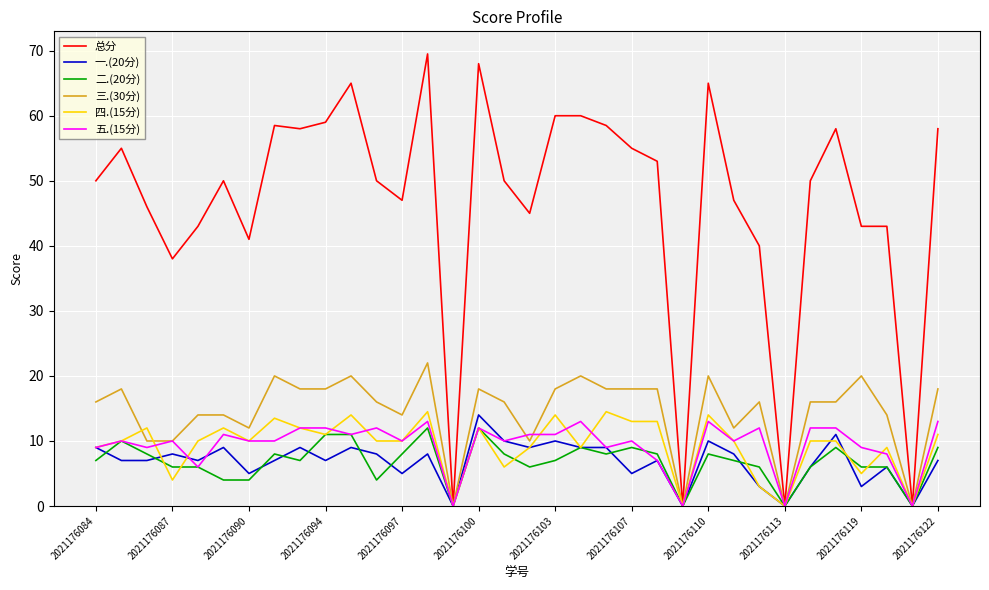

What is the maximum value for 一.(20分)?

14.0